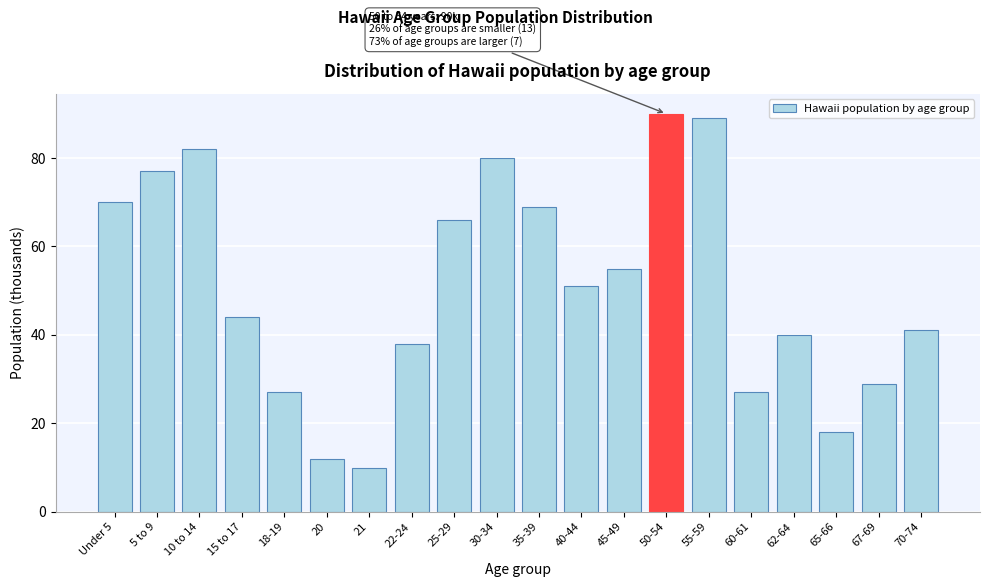

Reading left to right, what are all the values shown in this chart?

70	77	82	44	27	12	10	38	66	80	69	51	55	90	89	27	40	18	29	41